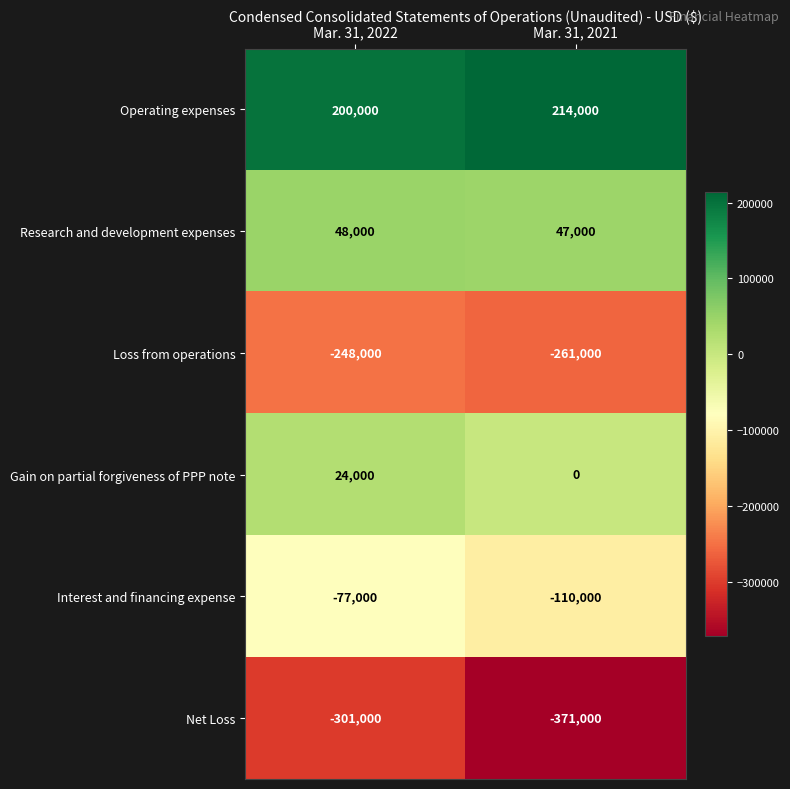

What is the smallest value displayed?

-371000